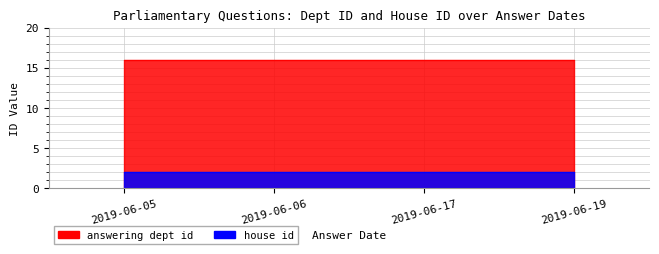

True or false: answering dept id and house id intersect in this chart.

False